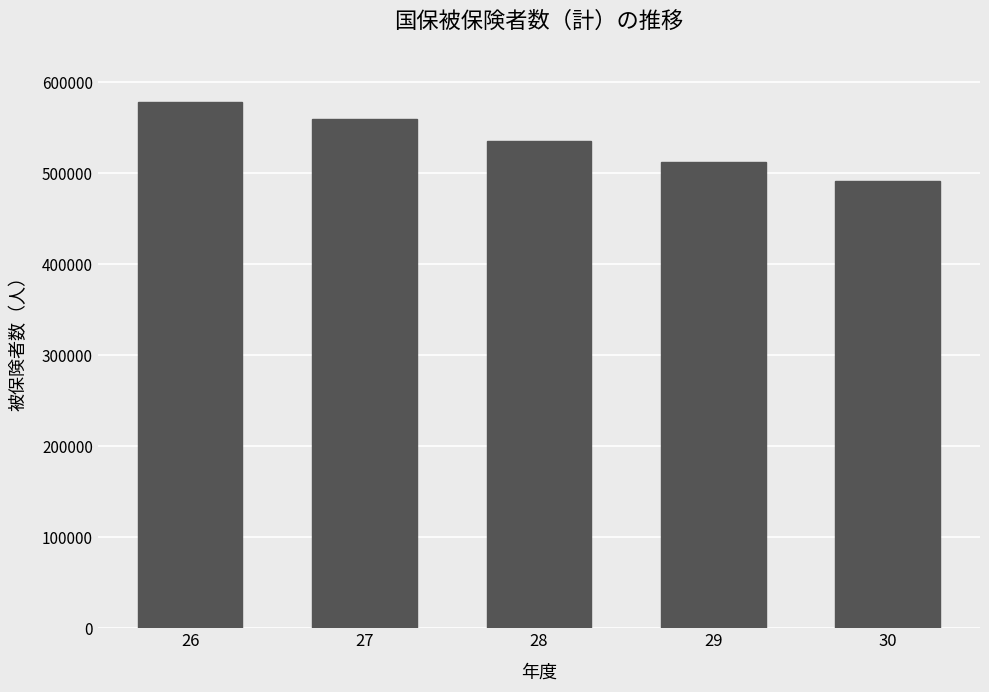

What is the sum of the values at 29 and 27?

1072316